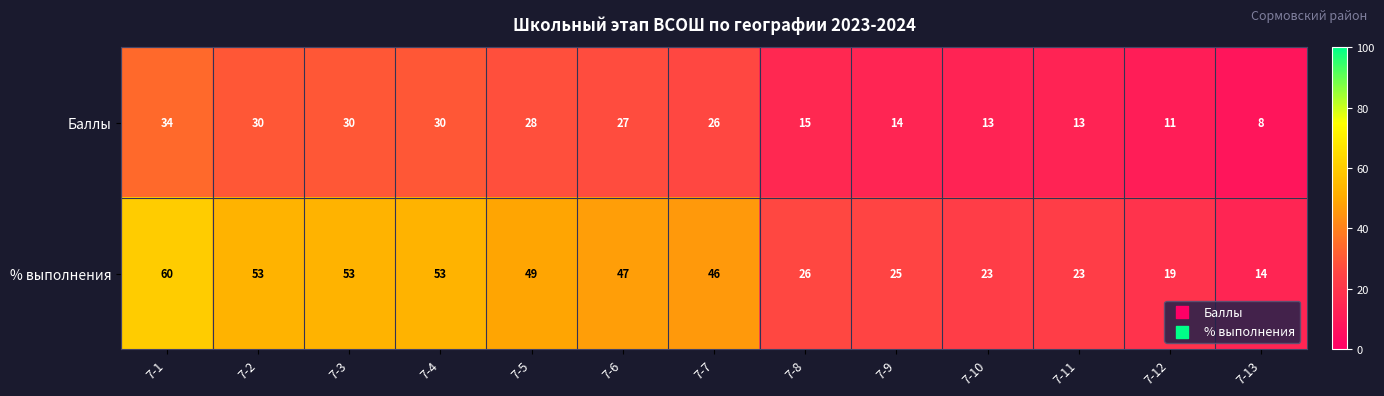

Which series has the largest total across all categories?

% выполнения